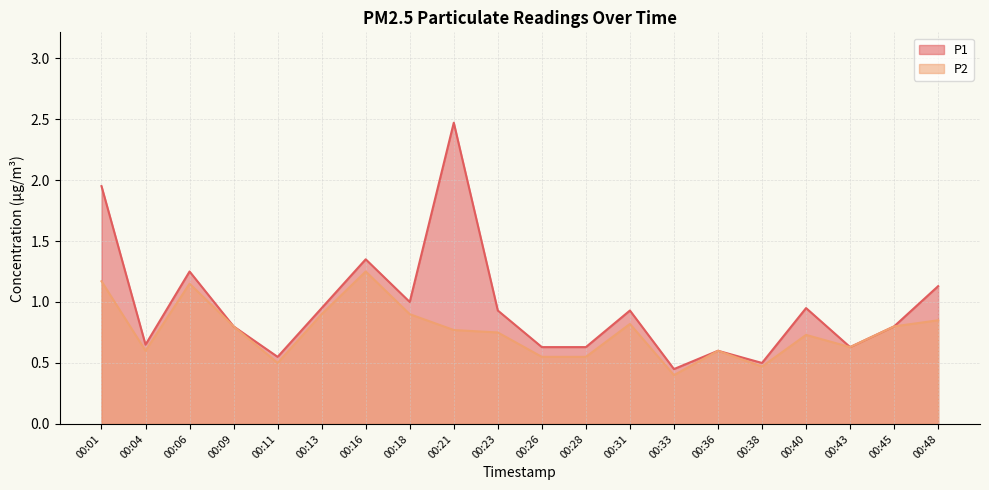

What is the total value across all series at 00:16?

2.6